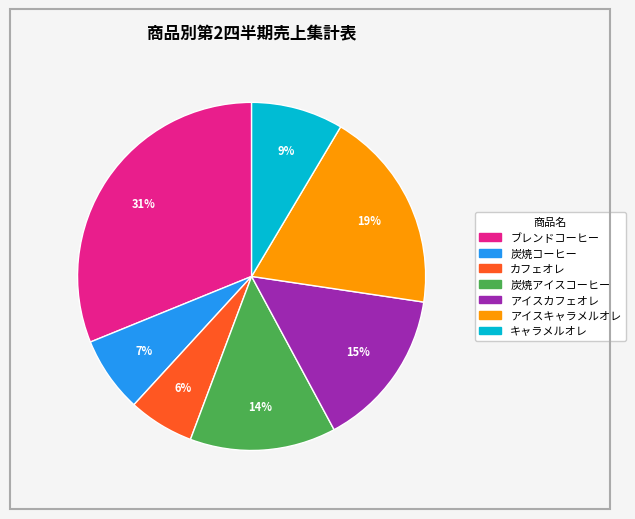

Combined, do 炭焼アイスコーヒー and ブレンドコーヒー account for over 50%?

No